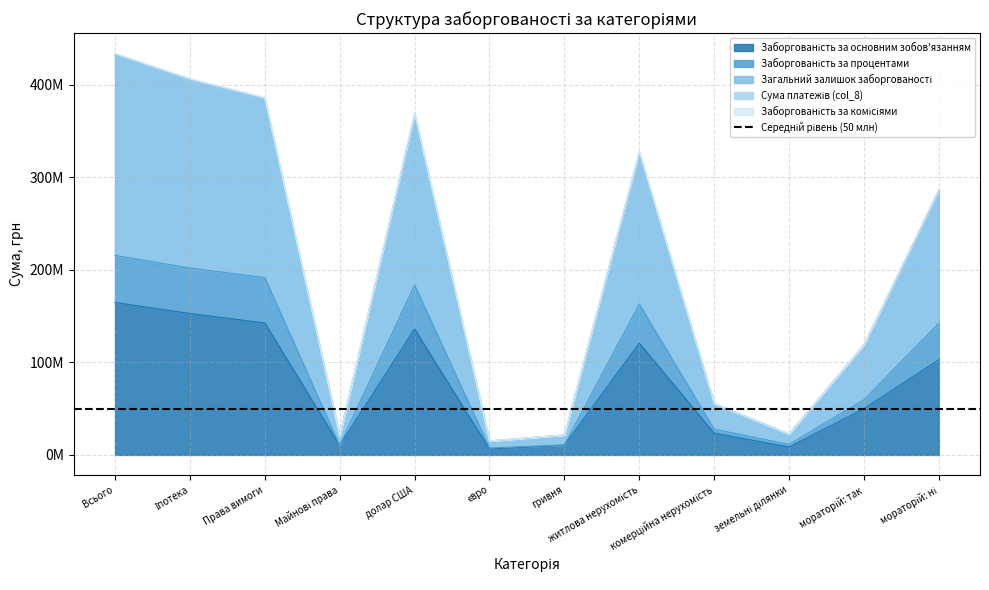

At which label does Загальний залишок заборгованості reach its peak?

Всього